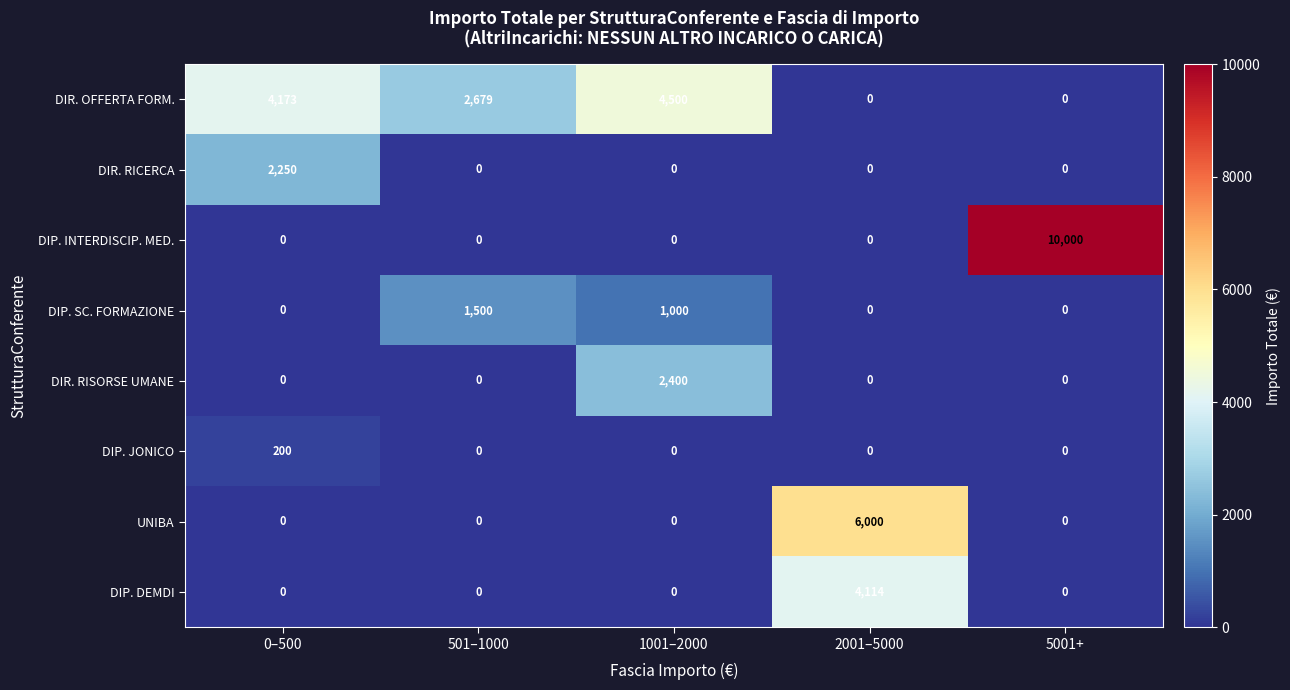

What is the total value across all series at 501–1000?

4179